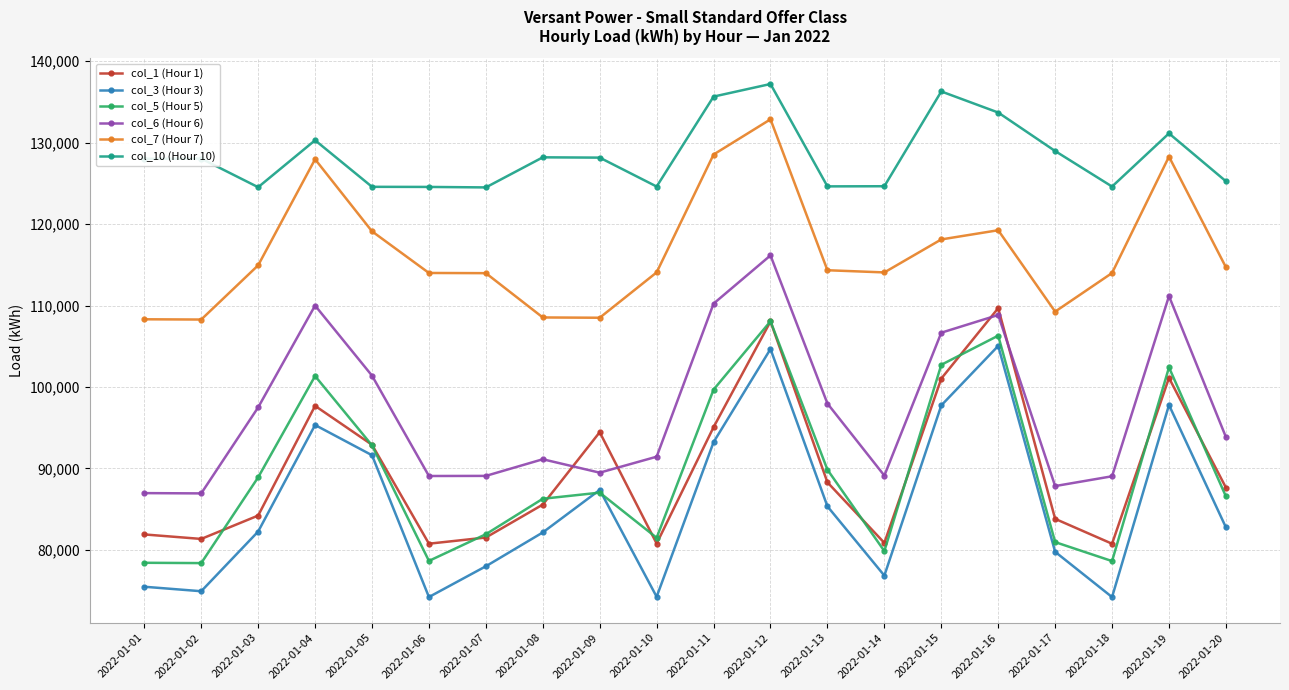

True or false: col_10 (Hour 10) and col_7 (Hour 7) cross at least once.

False